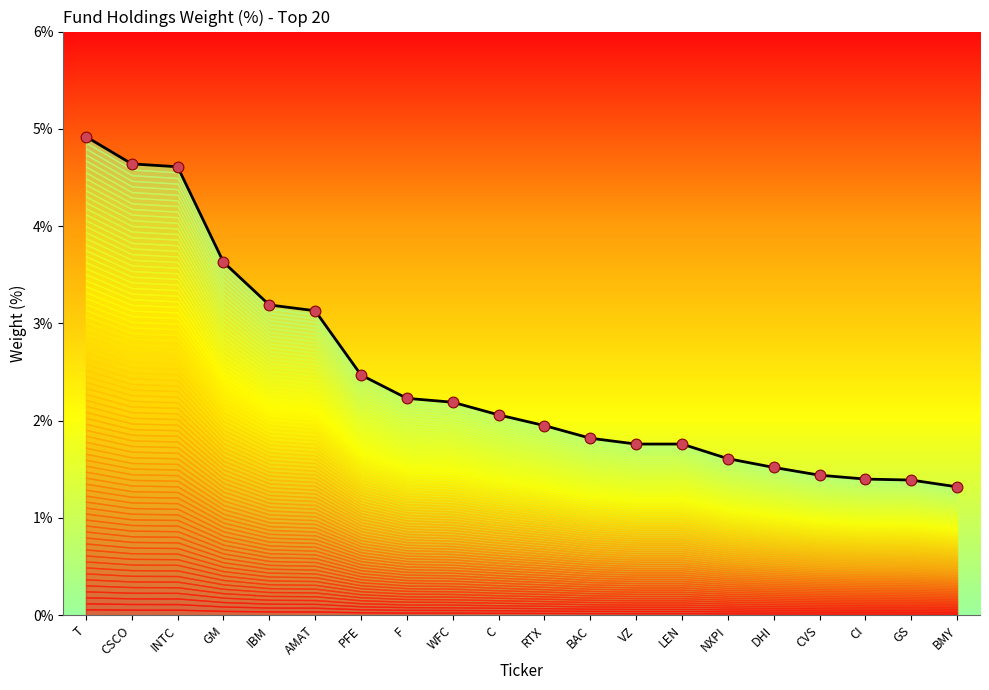

What is the change in value from DHI to CVS?

-0.1